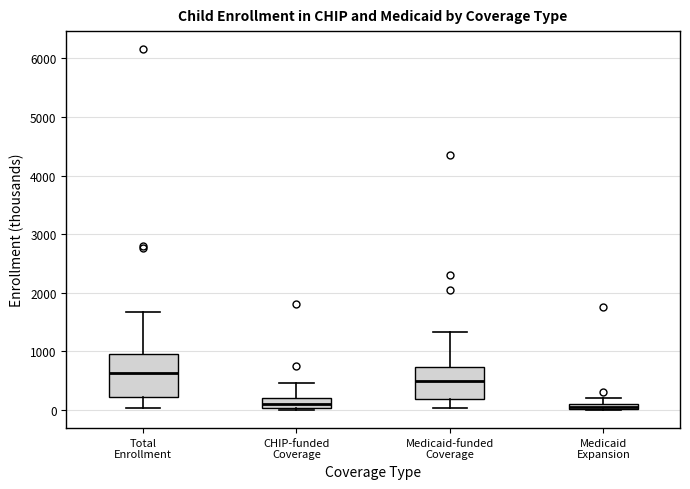

Which box is the tallest, from its lower edge to its upper edge?

Total Enrollment